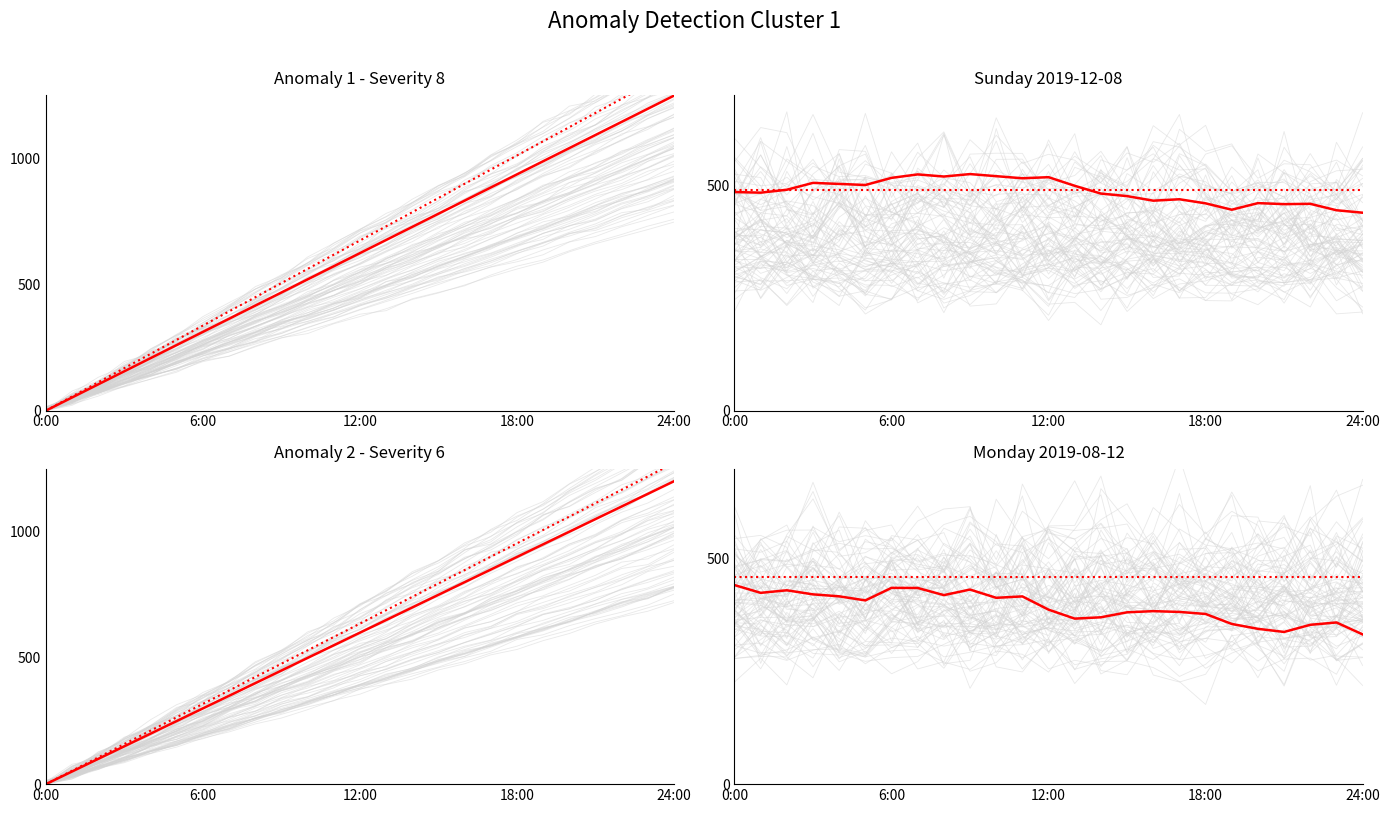

What is the label of the 16th point from the right?

9